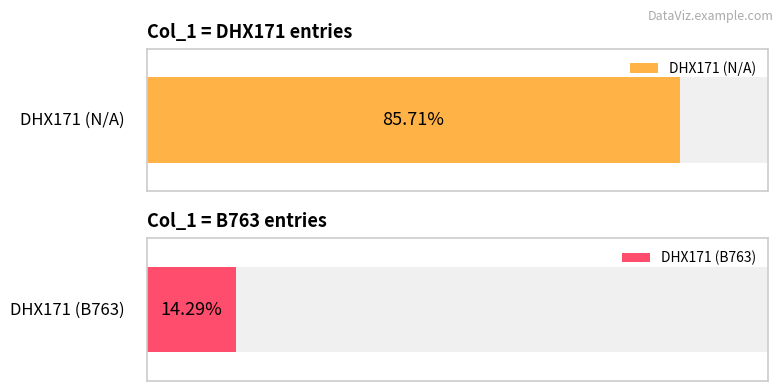

Count the number of data series in this chart.

2